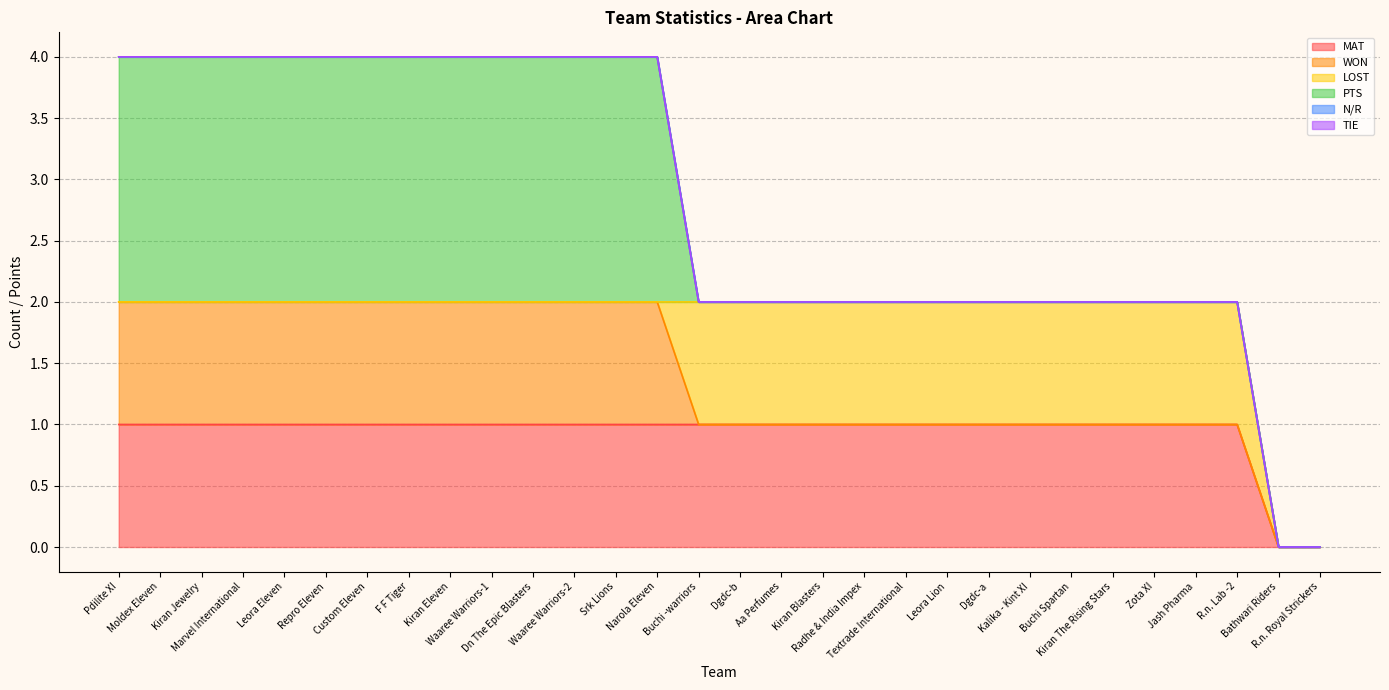

At which category does the chart reach its minimum across all series?

Bathwari Riders